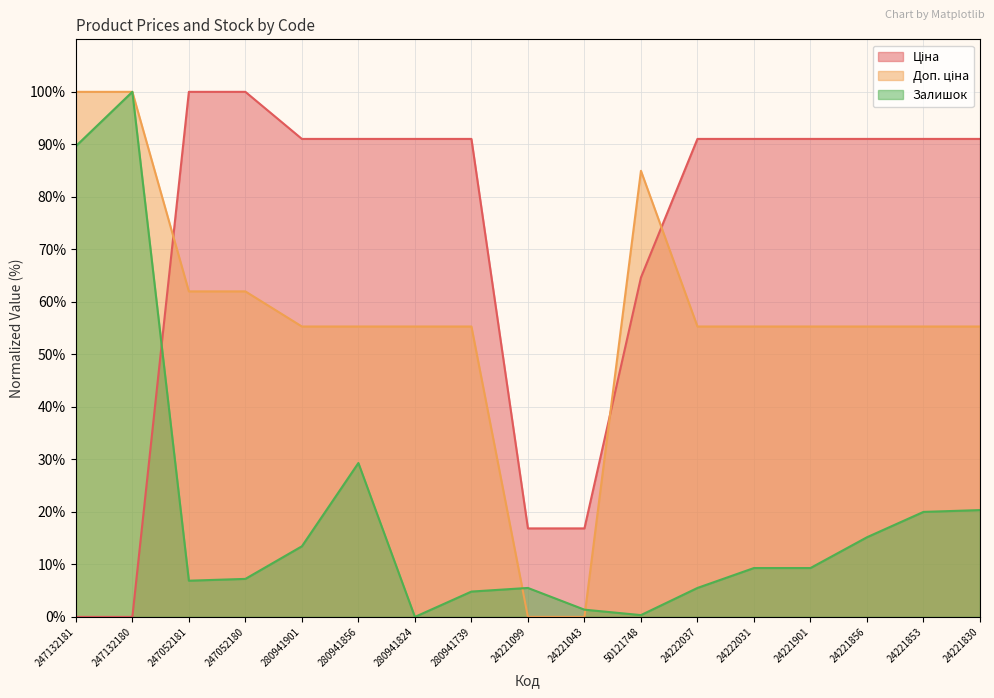

What is the total value across all series at 24221043?

18.2